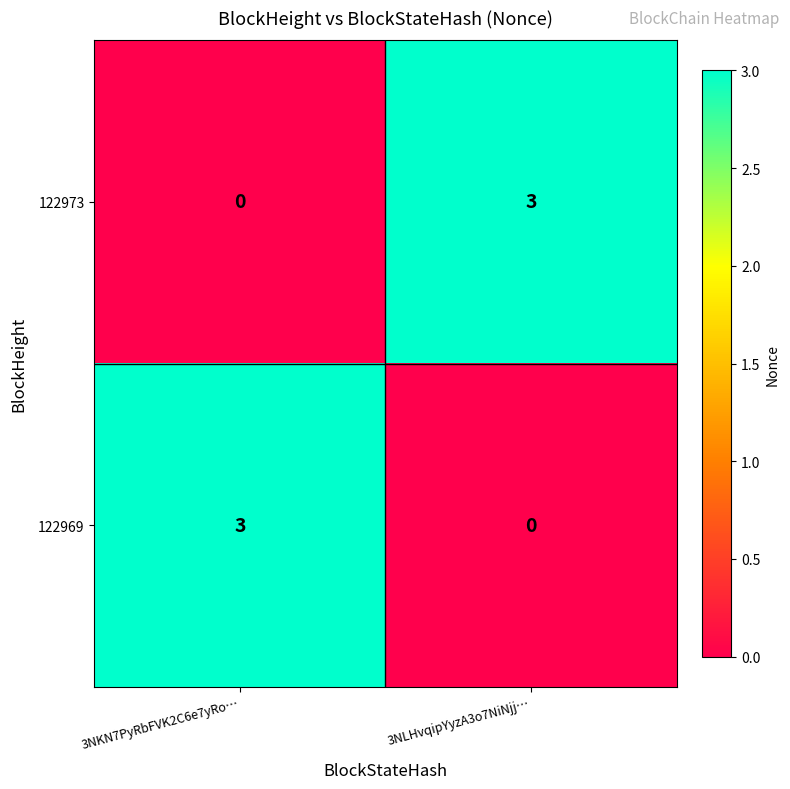

Is it true that 122973 equals 5 at 3NLHvqipYyzA3o7NiNjj…?

False